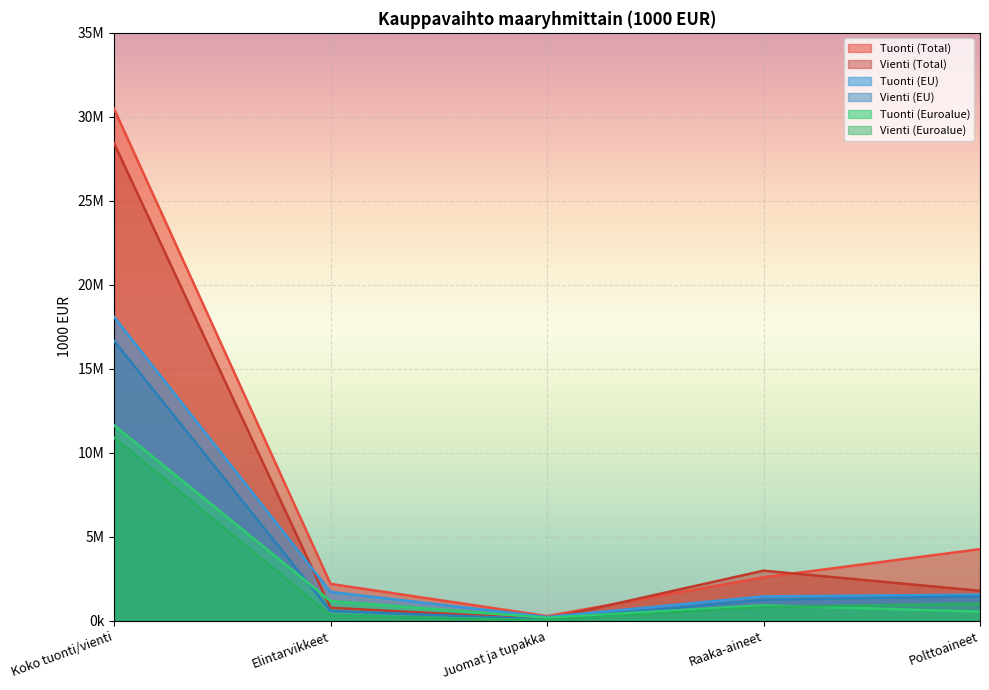

What are all the series names shown in the legend?

Tuonti (Total), Vienti (Total), Tuonti (EU), Vienti (EU), Tuonti (Euroalue), Vienti (Euroalue)